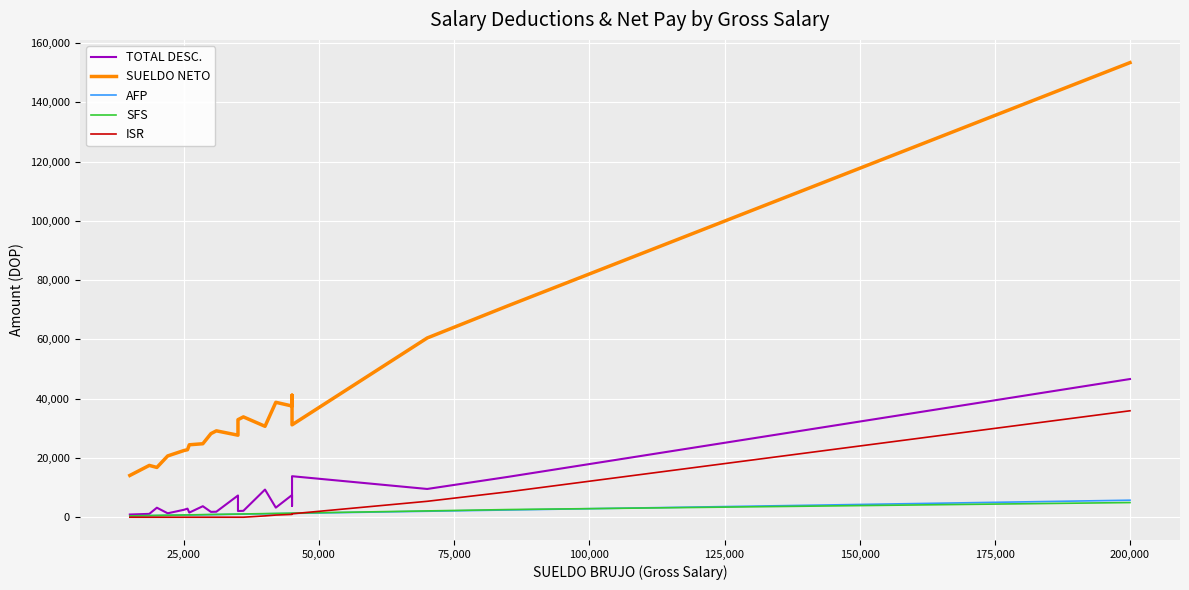

What is the maximum value for TOTAL DESC.?

46620.7